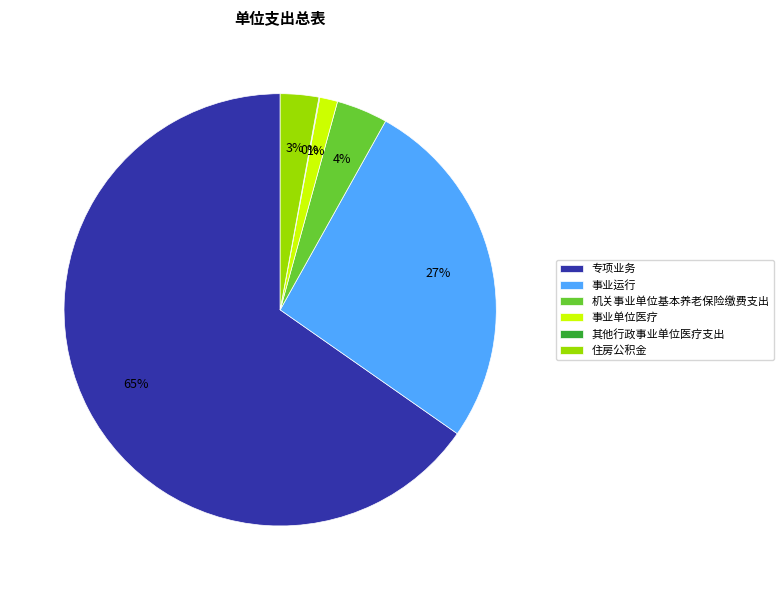

Between 事业运行 and 事业单位医疗, which is larger?

事业运行